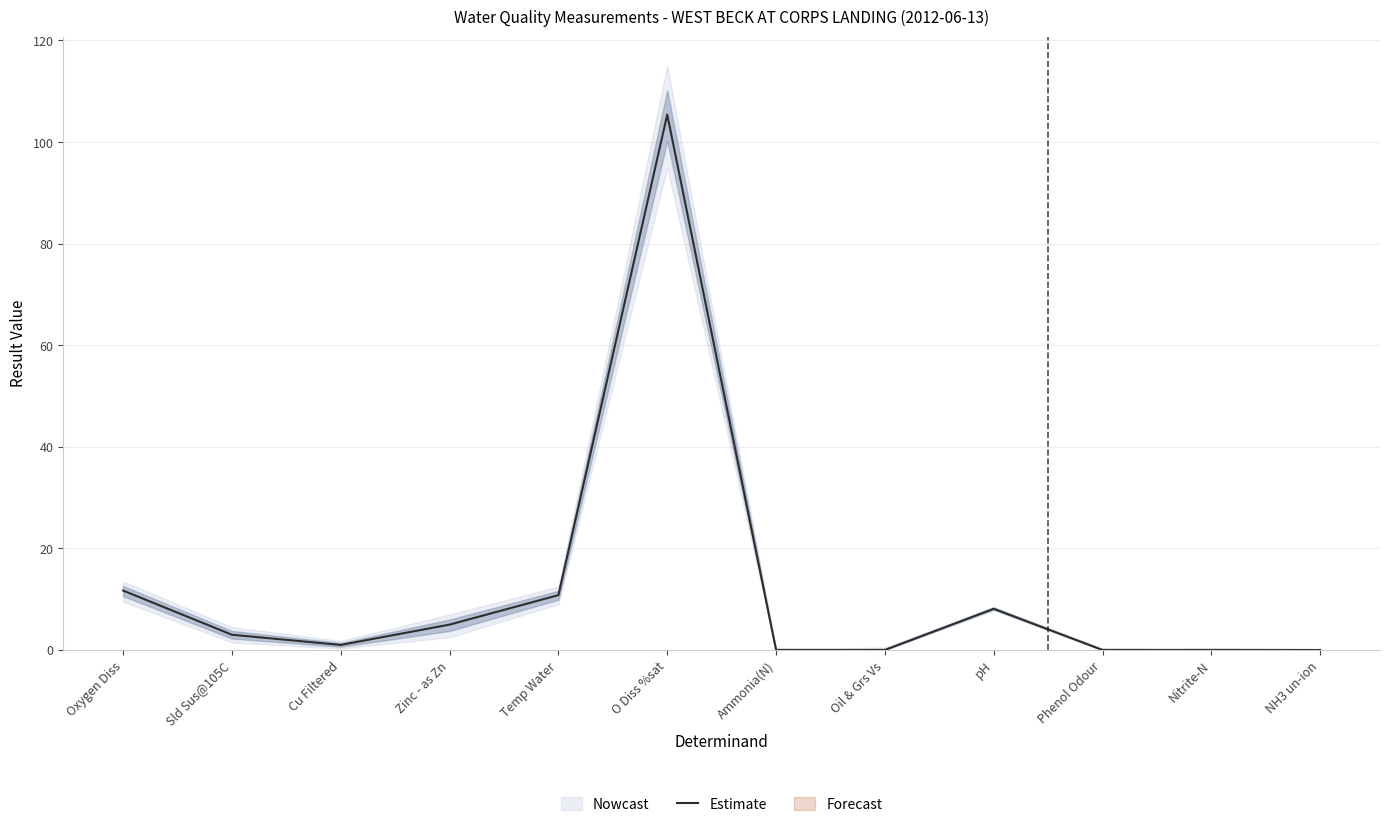

What is the label of the 7th point from the right?

O Diss %sat